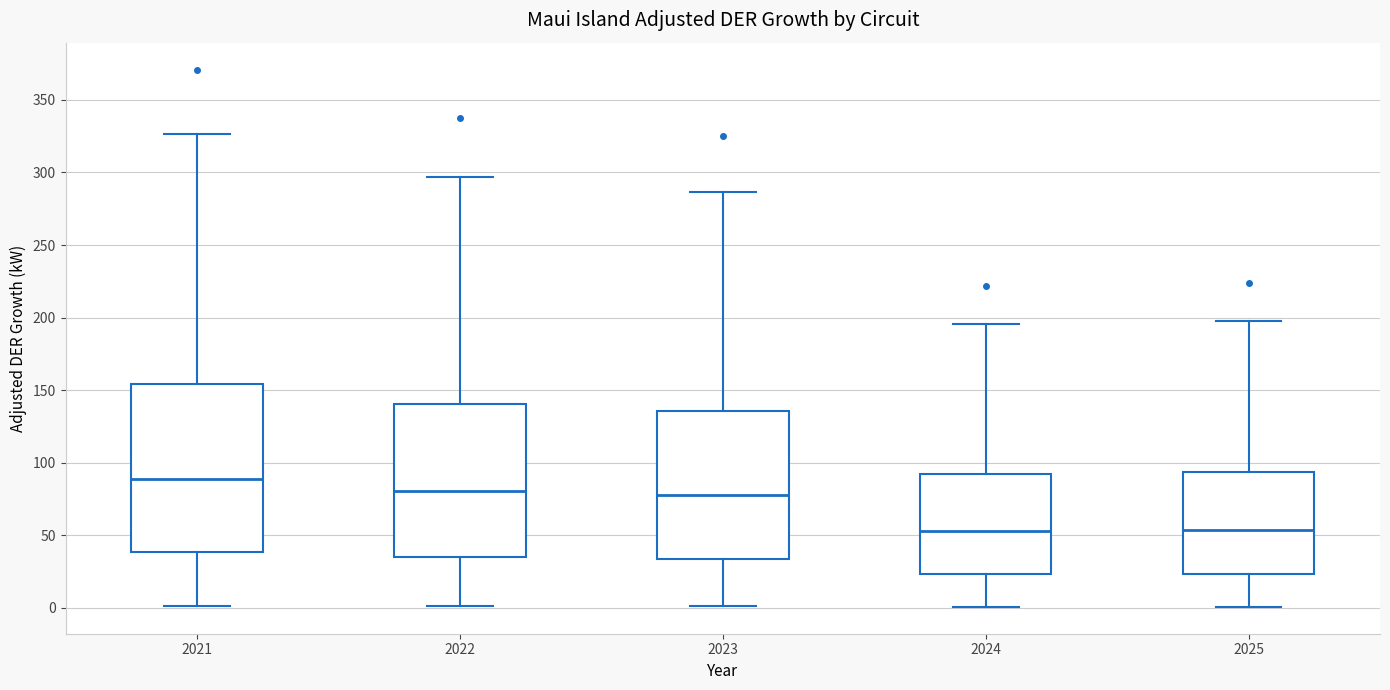

Reading left to right, read every box against the y-axis: the position of its median line, the range the box covers, and the ends of its whiskers. The values are not printed on the chart, so give them approximately, as read against the axis.

2021: median 90, box 40 to 155, whiskers 0 to 325
2022: median 80, box 35 to 140, whiskers 0 to 295
2023: median 80, box 35 to 135, whiskers 0 to 285
2024: median 55, box 25 to 90, whiskers 0 to 195
2025: median 55, box 25 to 95, whiskers 0 to 195